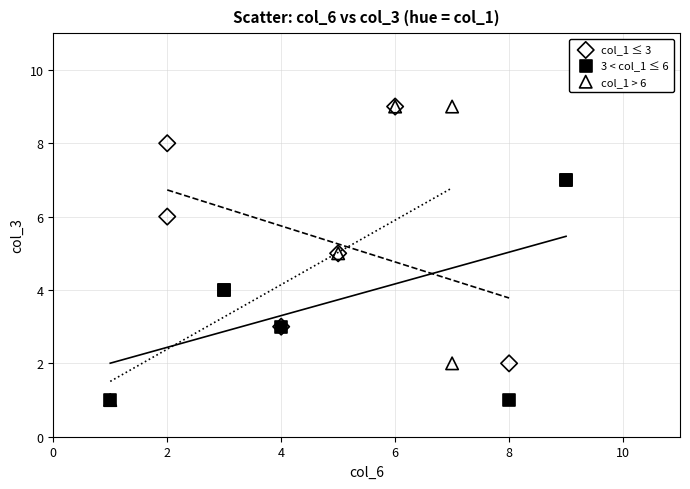

What are all the series names shown in the legend?

col_1 ≤ 3, 3 < col_1 ≤ 6, col_1 > 6